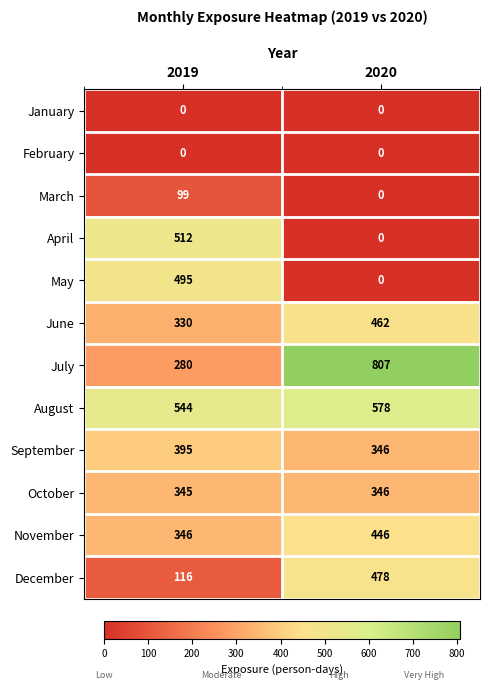

Which series changed the most between 2019 and 2020?

July